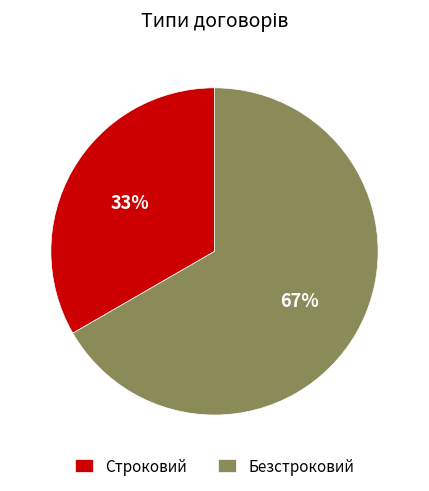

How many segments does this pie chart have?

2